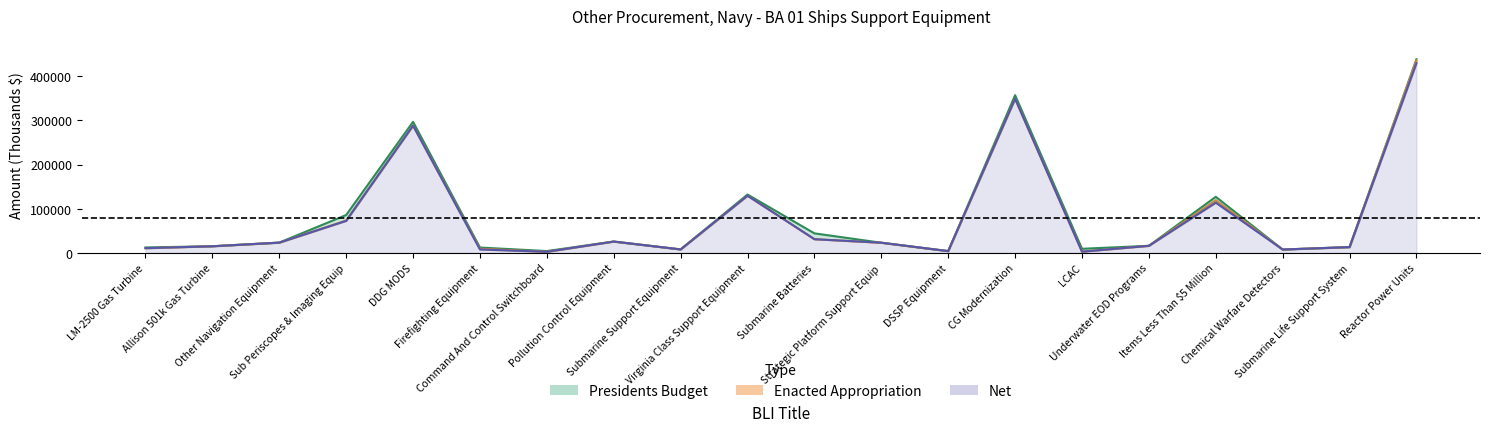

True or false: Net has more than 2 interior local peaks.

True